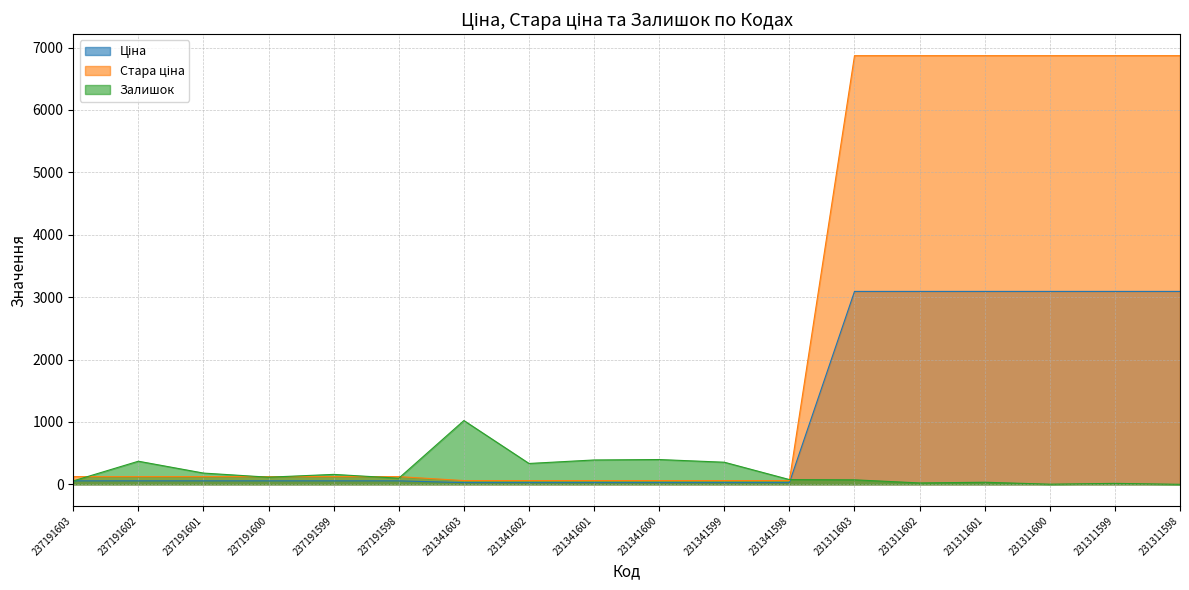

Reading left to right, transcribe all the data shown in this chart.

Ціна: 237191603=55.4	237191602=55.4	237191601=55.4	237191600=55.4	237191599=55.4	237191598=55.4	231341603=27.0	231341602=27.0	231341601=27.0	231341600=27.0	231341599=27.0	231341598=27.0	231311603=3091.2	231311602=3091.2	231311601=3091.2	231311600=3091.2	231311599=3091.2	231311598=3091.2
Стара ціна: 237191603=123.0	237191602=123.0	237191601=123.0	237191600=123.0	237191599=123.0	237191598=123.0	231341603=60.0	231341602=60.0	231341601=60.0	231341600=60.0	231341599=60.0	231341598=60.0	231311603=6869.4	231311602=6869.4	231311601=6869.4	231311600=6869.4	231311599=6869.4	231311598=6869.4
Залишок: 237191603=55.0	237191602=370.0	237191601=180.0	237191600=114.0	237191599=159.0	237191598=98.0	231341603=1022.0	231341602=334.0	231341601=390.0	231341600=397.0	231341599=354.0	231341598=76.0	231311603=72.0	231311602=22.0	231311601=33.0	231311600=2.0	231311599=15.0	231311598=0.0